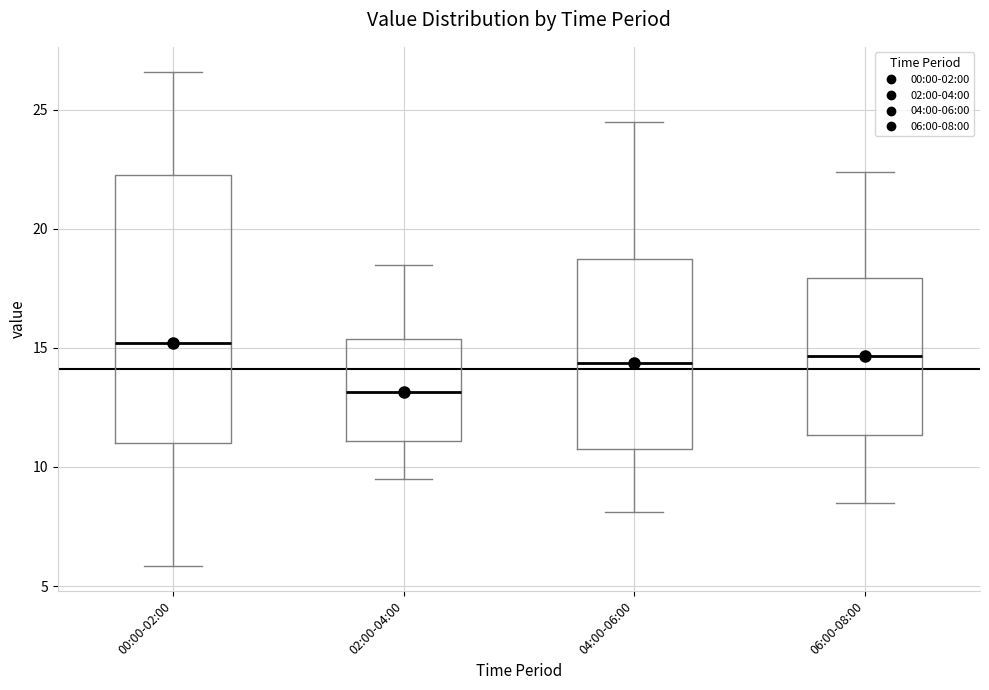

Comparing the boxes themselves (not the whiskers), which one is the tallest?

00:00-02:00